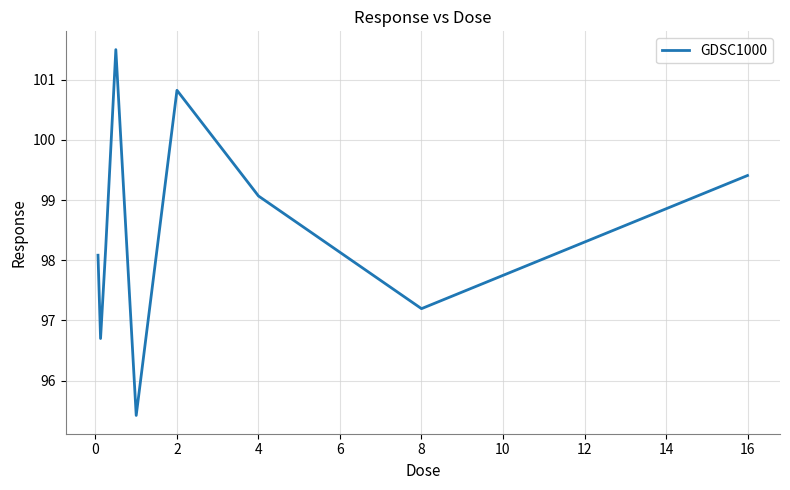

What is the minimum value shown in the chart?

95.4